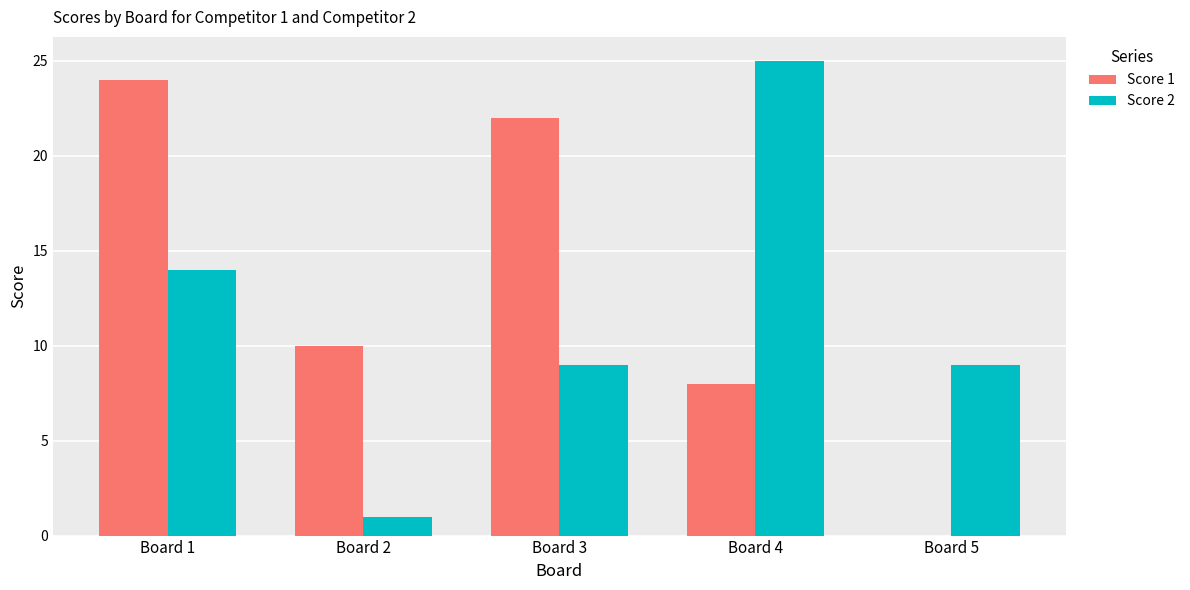

How many Score 2 values are between 9 and 14?

3